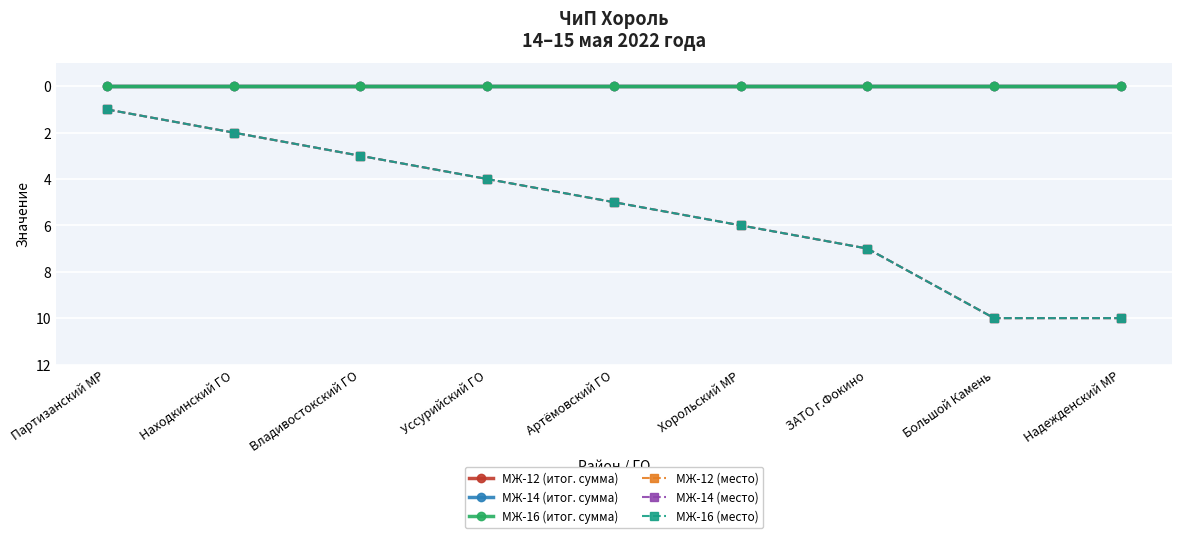

Reading left to right, list all the values displayed in this chart.

МЖ-12 (итог. сумма): 0	0	0	0	0	0	0	0	0
МЖ-14 (итог. сумма): 0	0	0	0	0	0	0	0	0
МЖ-16 (итог. сумма): 0	0	0	0	0	0	0	0	0
МЖ-12 (место): 1	2	3	4	5	6	7	10	10
МЖ-14 (место): 1	2	3	4	5	6	7	10	10
МЖ-16 (место): 1	2	3	4	5	6	7	10	10